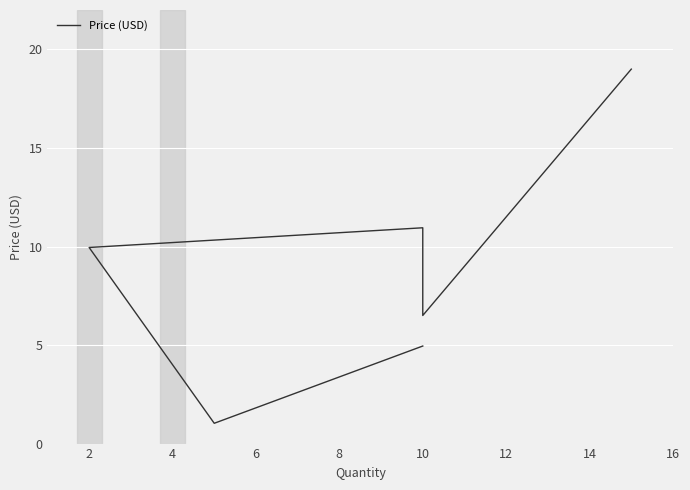

What is the change in value from 0 to 8?

+1.5